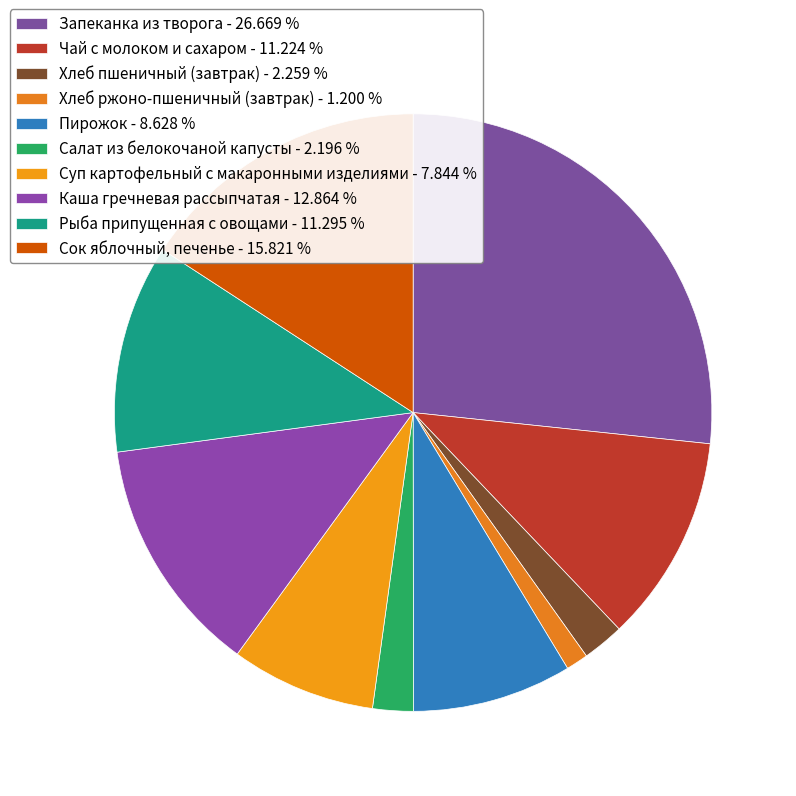

Does Салат из белокочаной капусты represent more than half of the total?

No